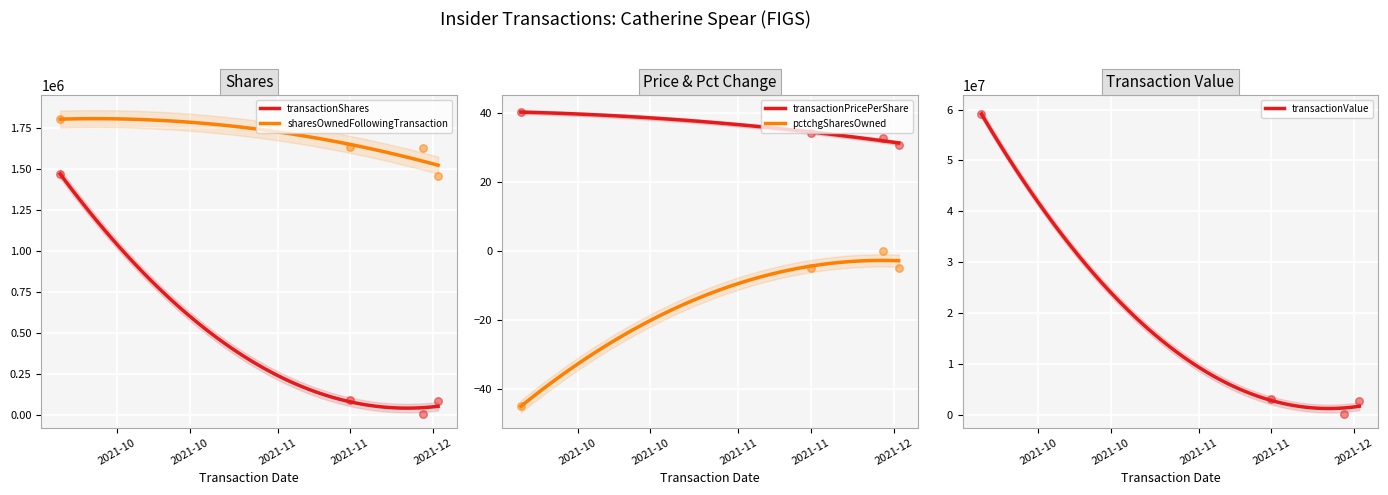

Which series reaches the minimum Y coordinate?

pctchgSharesOwned